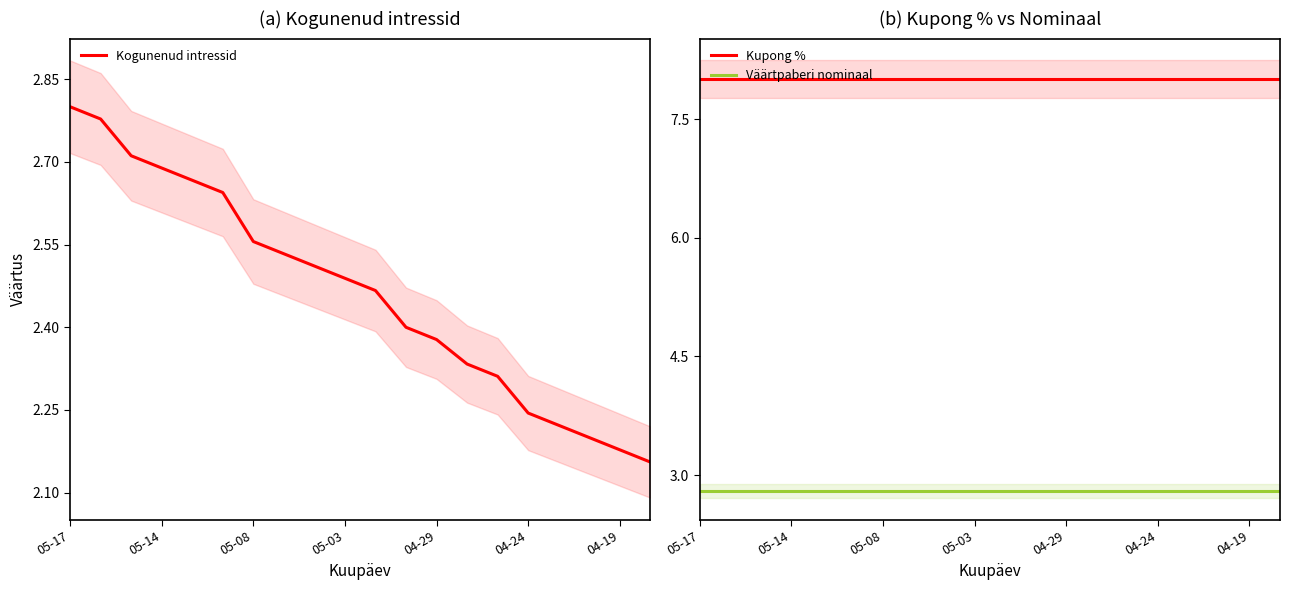

How many series are shown in this chart?

3